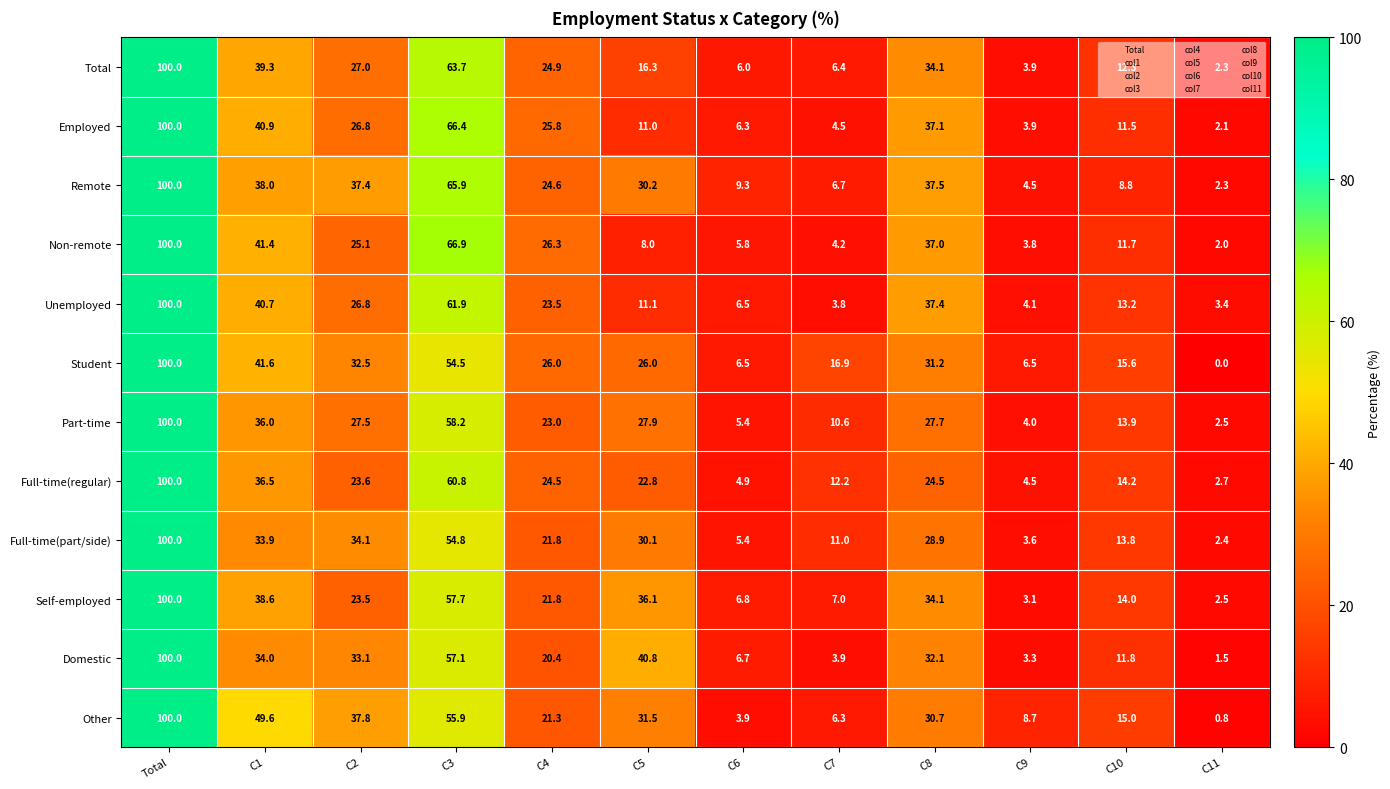

True or false: Full-time(part/side) has a value of 3.6 at C9.

True